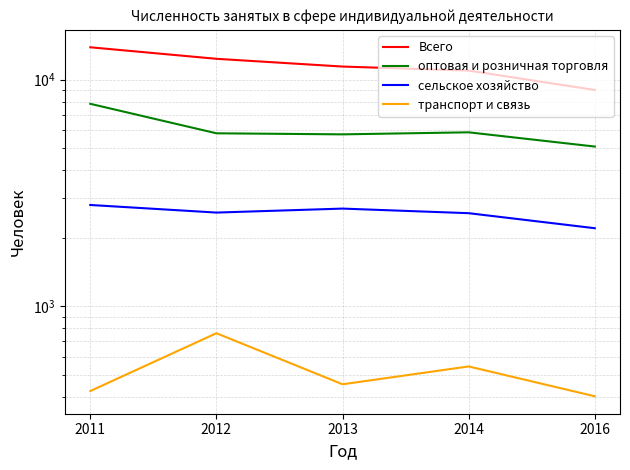

What is the spread (max minus min) of values at 2013?

10981